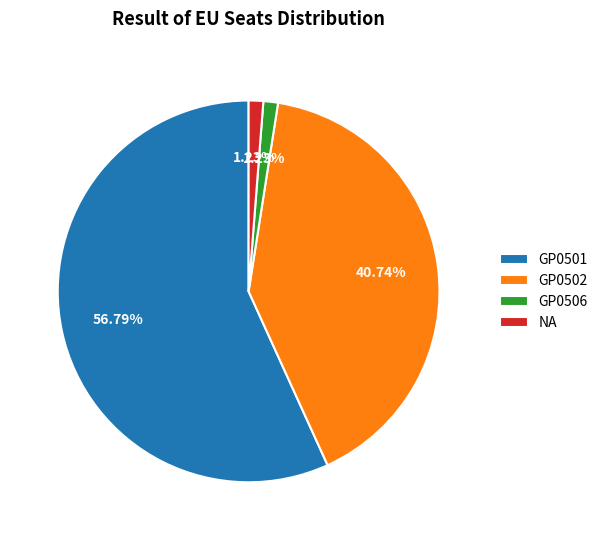

Which slice represents more than half of the pie?

GP0501